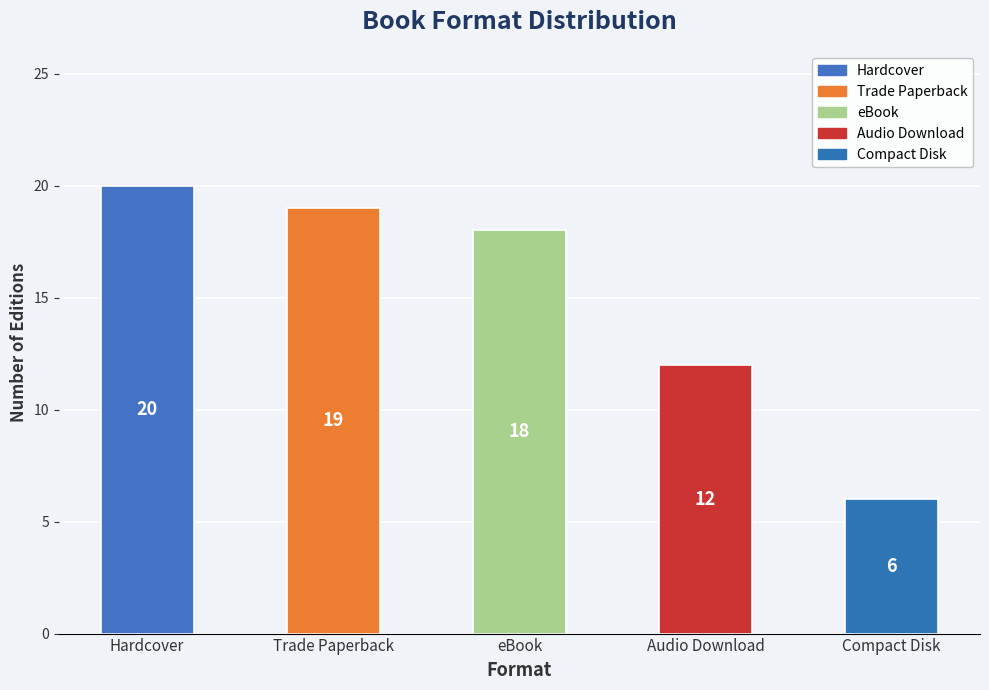

What is the change in value from Trade Paperback to Audio Download?

-7